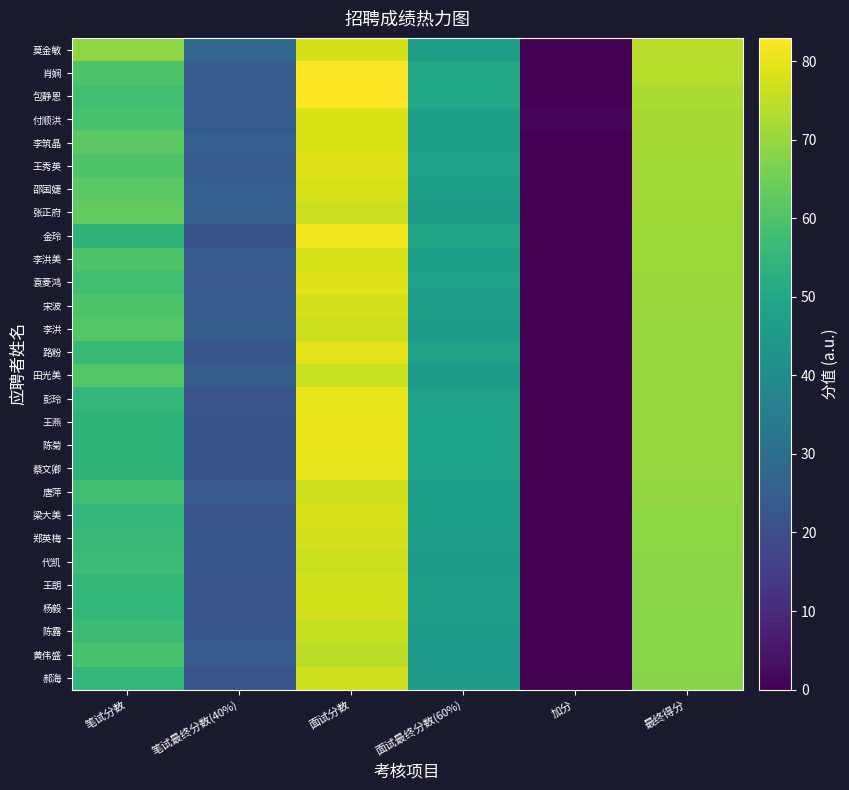

Reading left to right, what are all the values shown in this chart?

莫金敏: 笔试分数=69.0	笔试最终分数(40%)=27.6	面试分数=77.6	面试最终分数(60%)=46.6	加分=0.0	最终得分=74.2
肖娴: 笔试分数=60.0	笔试最终分数(40%)=24.0	面试分数=83.0	面试最终分数(60%)=49.8	加分=0.0	最终得分=73.8
包静恩: 笔试分数=58.0	笔试最终分数(40%)=23.2	面试分数=82.8	面试最终分数(60%)=49.7	加分=0.0	最终得分=72.9
付顺洪: 笔试分数=59.0	笔试最终分数(40%)=23.6	面试分数=78.3	面试最终分数(60%)=47.0	加分=1.5	最终得分=72.1
李筑晶: 笔试分数=62.0	笔试最终分数(40%)=24.8	面试分数=78.3	面试最终分数(60%)=47.0	加分=0.0	最终得分=71.8
王秀英: 笔试分数=60.0	笔试最终分数(40%)=24.0	面试分数=79.2	面试最终分数(60%)=47.5	加分=0.0	最终得分=71.5
邵国婕: 笔试分数=62.0	笔试最终分数(40%)=24.8	面试分数=77.9	面试最终分数(60%)=46.7	加分=0.0	最终得分=71.5
张正府: 笔试分数=63.0	笔试最终分数(40%)=25.2	面试分数=76.3	面试最终分数(60%)=45.8	加分=0.0	最终得分=71.0
金玲: 笔试分数=54.0	笔试最终分数(40%)=21.6	面试分数=81.2	面试最终分数(60%)=48.7	加分=0.5	最终得分=70.8
李洪美: 笔试分数=60.0	笔试最终分数(40%)=24.0	面试分数=78.0	面试最终分数(60%)=46.8	加分=0.0	最终得分=70.8
袁菱鸿: 笔试分数=58.0	笔试最终分数(40%)=23.2	面试分数=79.1	面试最终分数(60%)=47.4	加分=0.0	最终得分=70.6
宋波: 笔试分数=60.0	笔试最终分数(40%)=24.0	面试分数=77.7	面试最终分数(60%)=46.6	加分=0.0	最终得分=70.6
李洪: 笔试分数=61.0	笔试最终分数(40%)=24.4	面试分数=76.5	面试最终分数(60%)=45.9	加分=0.0	最终得分=70.3
路粉: 笔试分数=56.0	笔试最终分数(40%)=22.4	面试分数=79.5	面试最终分数(60%)=47.7	加分=0.0	最终得分=70.1
田光美: 笔试分数=61.0	笔试最终分数(40%)=24.4	面试分数=76.0	面试最终分数(60%)=45.6	加分=0.0	最终得分=70.0
彭玲: 笔试分数=55.0	笔试最终分数(40%)=22.0	面试分数=80.0	面试最终分数(60%)=48.0	加分=0.0	最终得分=70.0
王燕: 笔试分数=54.0	笔试最终分数(40%)=21.6	面试分数=80.4	面试最终分数(60%)=48.3	加分=0.0	最终得分=69.9
陈菊: 笔试分数=54.0	笔试最终分数(40%)=21.6	面试分数=80.2	面试最终分数(60%)=48.1	加分=0.0	最终得分=69.7
蔡文卿: 笔试分数=54.0	笔试最终分数(40%)=21.6	面试分数=80.1	面试最终分数(60%)=48.1	加分=0.0	最终得分=69.7
唐萍: 笔试分数=58.0	笔试最终分数(40%)=23.2	面试分数=77.1	面试最终分数(60%)=46.3	加分=0.0	最终得分=69.5
梁大美: 笔试分数=55.0	笔试最终分数(40%)=22.0	面试分数=77.9	面试最终分数(60%)=46.8	加分=0.0	最终得分=68.8
郑英梅: 笔试分数=56.0	笔试最终分数(40%)=22.4	面试分数=77.2	面试最终分数(60%)=46.3	加分=0.0	最终得分=68.7
代凯: 笔试分数=57.0	笔试最终分数(40%)=22.8	面试分数=76.3	面试最终分数(60%)=45.8	加分=0.0	最终得分=68.6
王朗: 笔试分数=55.0	笔试最终分数(40%)=22.0	面试分数=77.5	面试最终分数(60%)=46.5	加分=0.0	最终得分=68.5
杨毅: 笔试分数=55.0	笔试最终分数(40%)=22.0	面试分数=77.2	面试最终分数(60%)=46.3	加分=0.0	最终得分=68.3
陈露: 笔试分数=57.0	笔试最终分数(40%)=22.8	面试分数=75.8	面试最终分数(60%)=45.5	加分=0.0	最终得分=68.3
黄伟盛: 笔试分数=59.0	笔试最终分数(40%)=23.6	面试分数=74.3	面试最终分数(60%)=44.6	加分=0.0	最终得分=68.2
郝海: 笔试分数=55.0	笔试最终分数(40%)=22.0	面试分数=76.6	面试最终分数(60%)=45.9	加分=0.0	最终得分=67.9